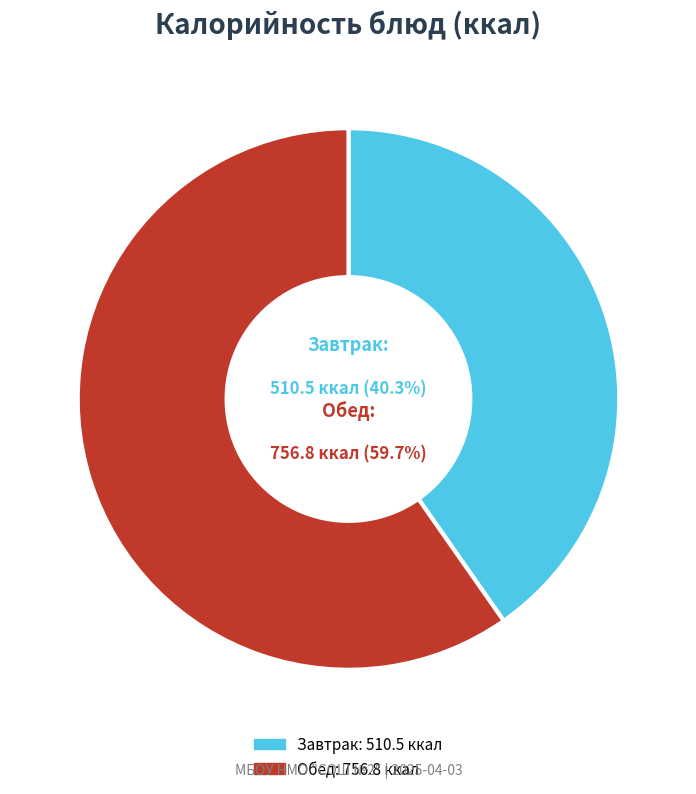

Rank the categories by value from highest to lowest.

Обед, Завтрак